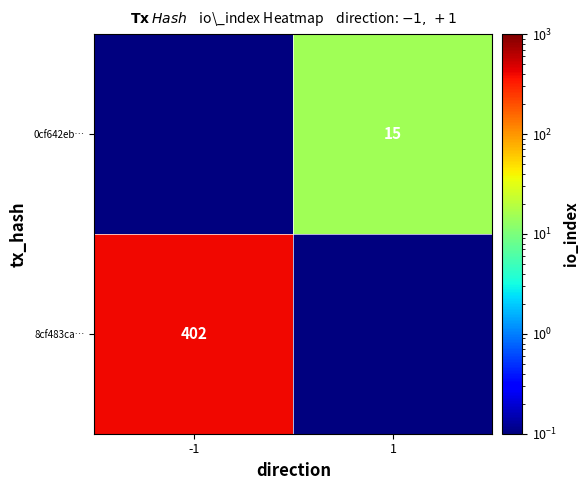

The 8cf483ca… series shows 162.7 at -1. True or false?

False